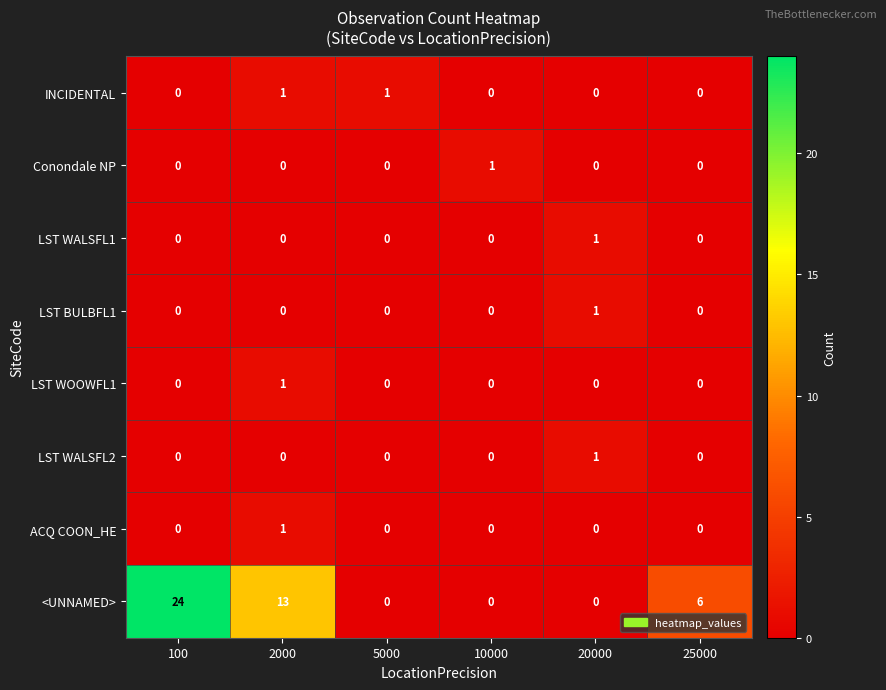

What is the spread (max minus min) of values at 100?

24